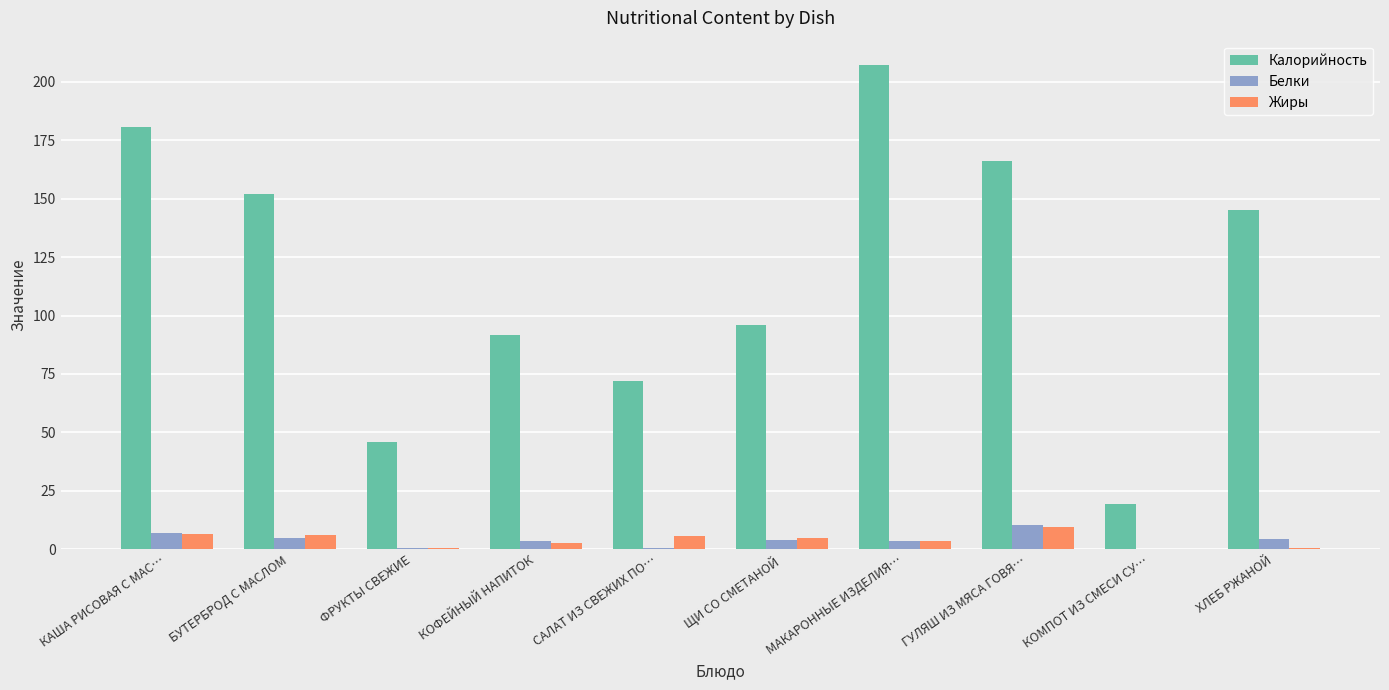

What is the sum of the Жиры values at САЛАТ ИЗ СВЕЖИХ ПО… and КАША РИСОВАЯ С МАС…?

12.4